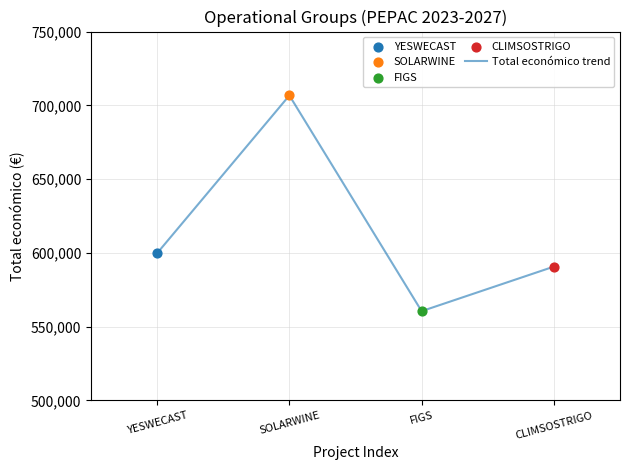

What is the ratio of the value at CLIMSOSTRIGO to the value at SOLARWINE?

0.8